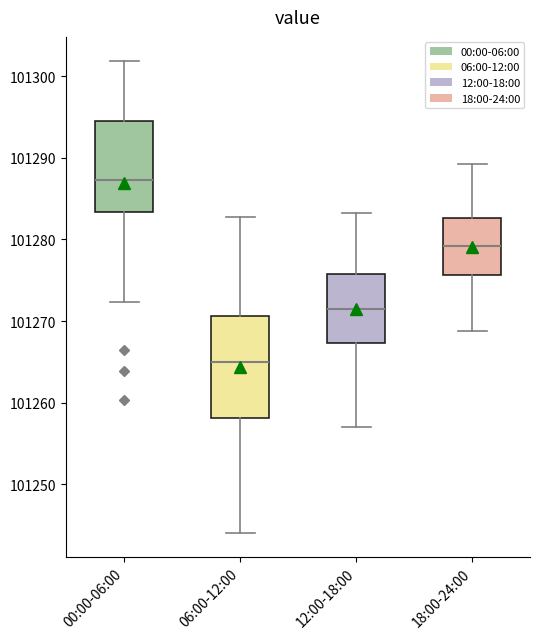

Where is the upper edge of the box for 06:00-12:00 on the y-axis? The values are not printed on the chart, so give them approximately, as read against the axis.

101271